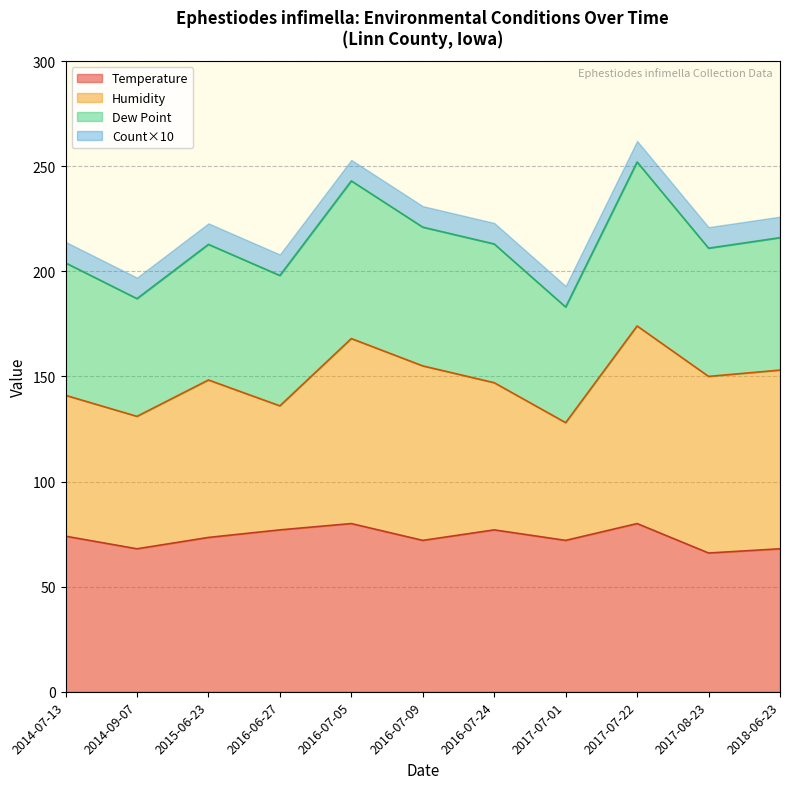

True or false: Count has more than 1 points higher than both neighbors.

False